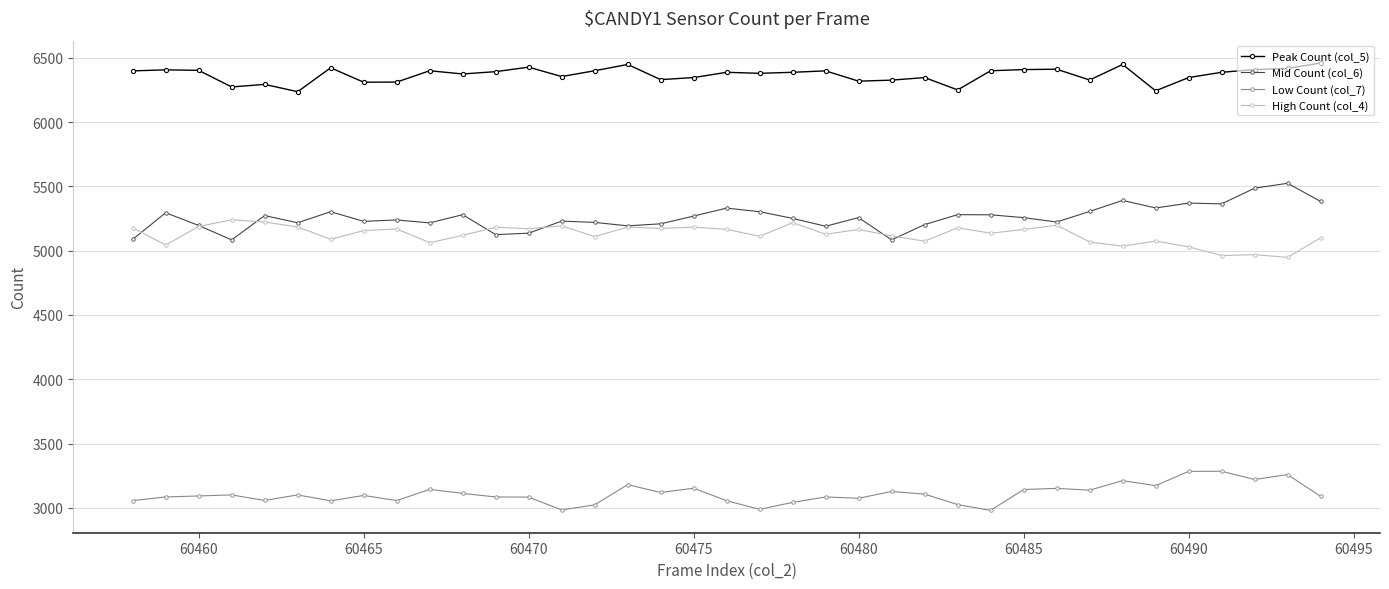

What is the greatest value displayed?

6459